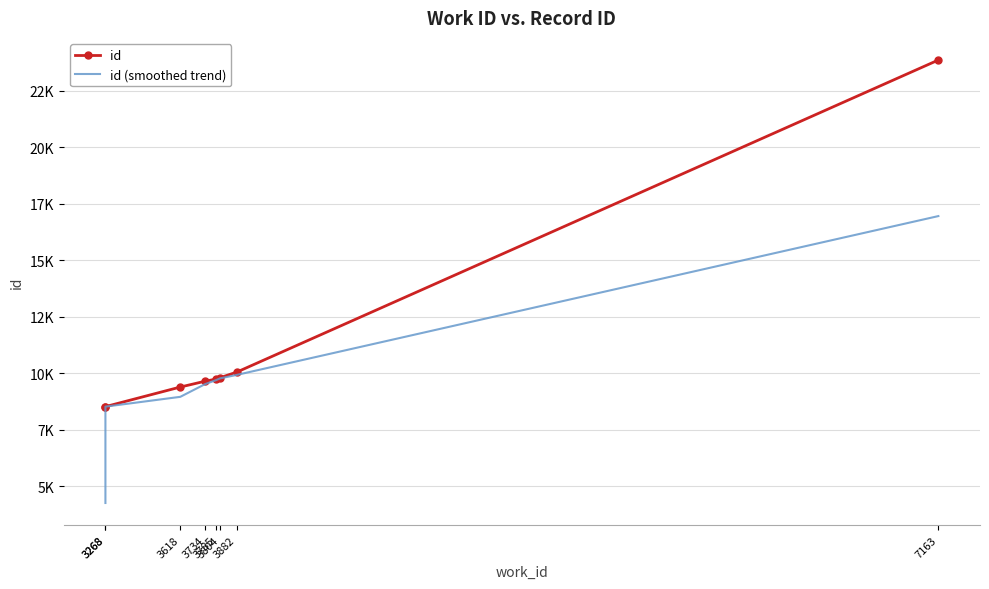

What is the greatest value displayed?

23863.0